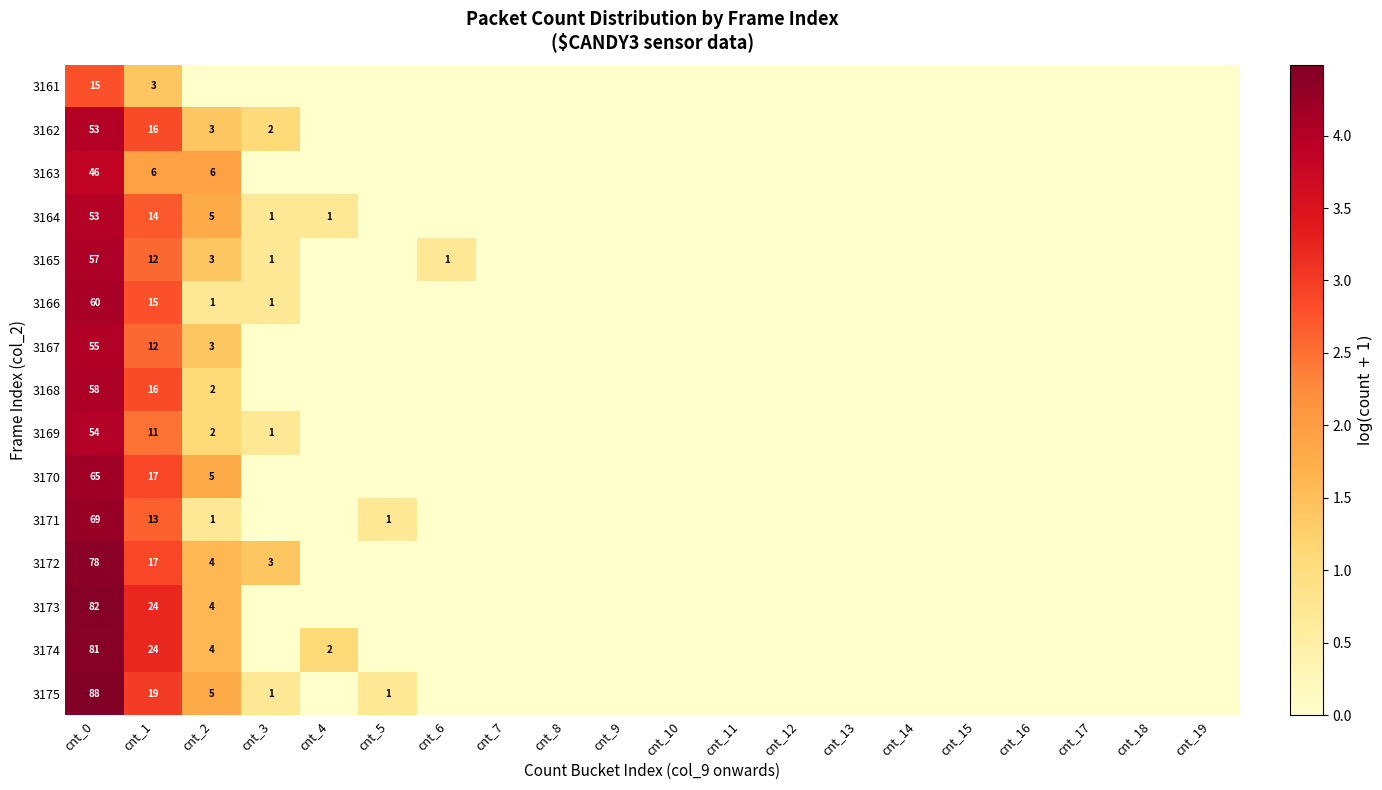

Is it true that 3169 equals 11 at cnt_1?

True